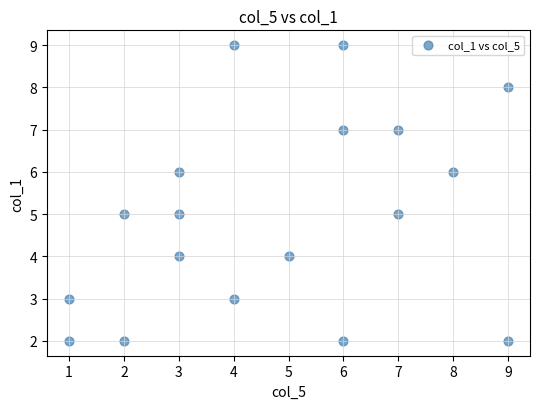

What is the range of Y values (max minus min)?

7